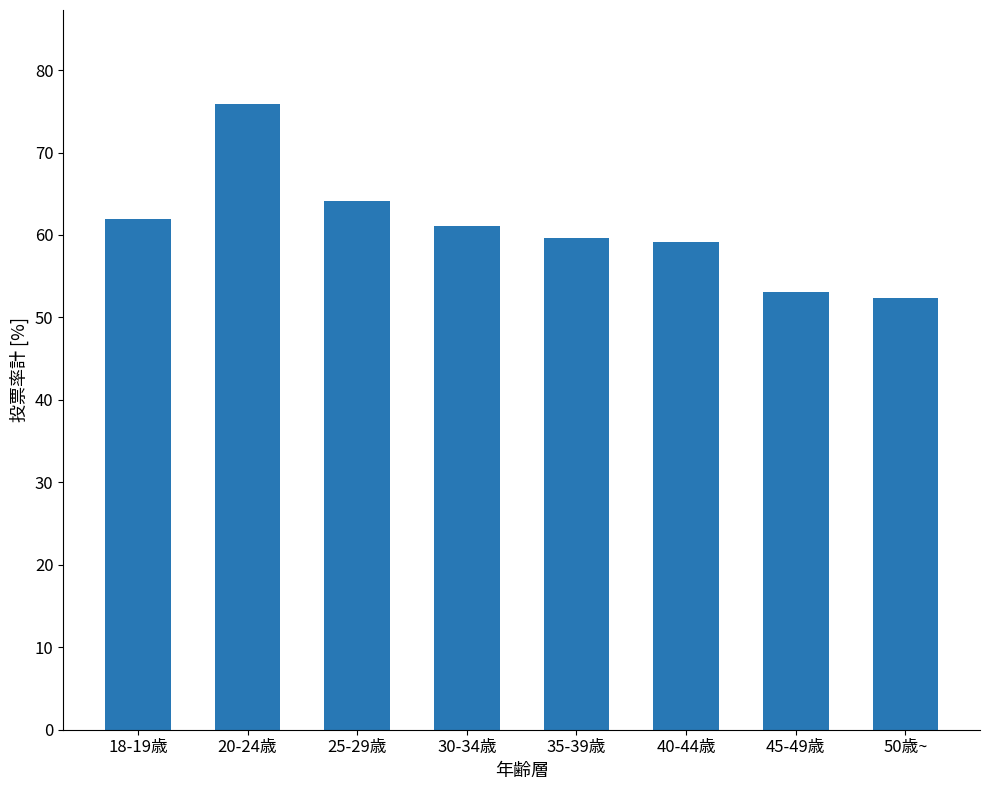

Does the chart contain stacked bars?

No